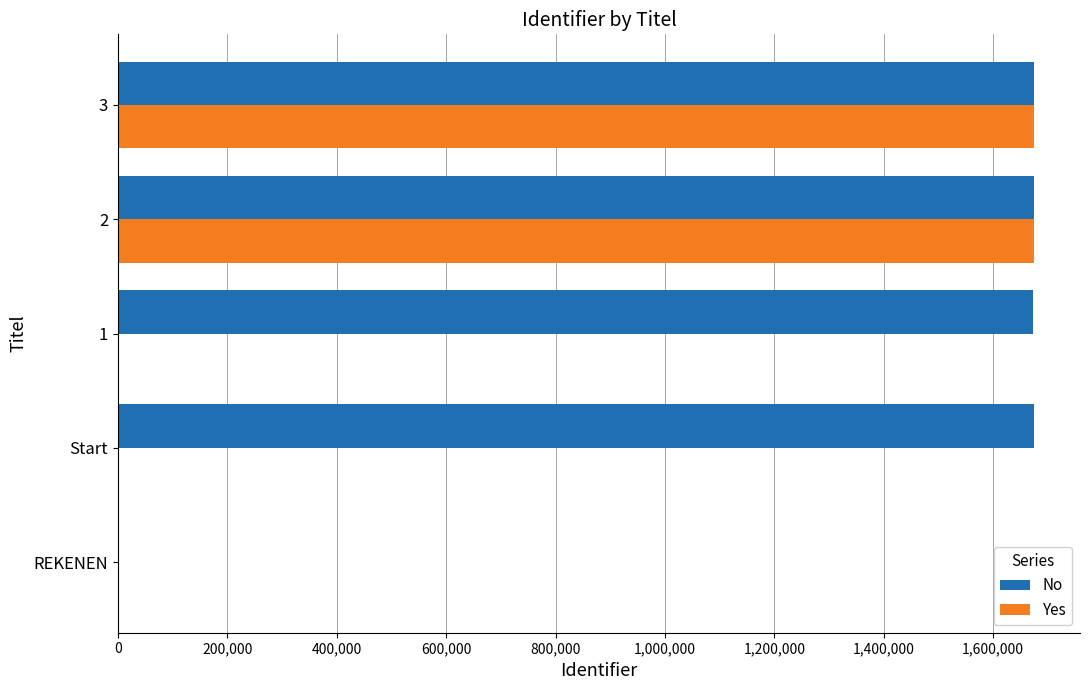

Is it true that Yes equals -705700 at Start?

False